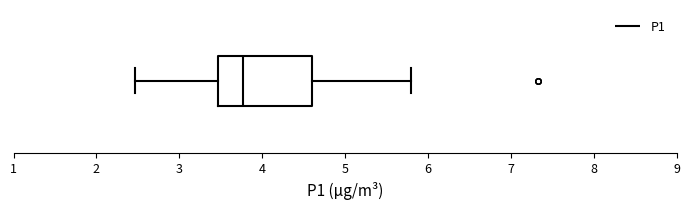

Transcribe this box plot: give where the median line is, the range the box spans, and where the two whiskers end, as read against the x-axis. The values are not printed on the chart, so give them approximately, as read against the axis.

median 3.8, box 3.5 to 4.6, whiskers 2.5 to 5.8